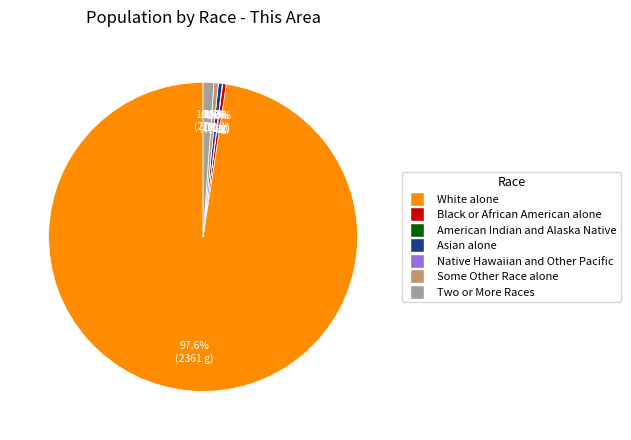

The White alone slice represents 98% of the pie. True or false?

True